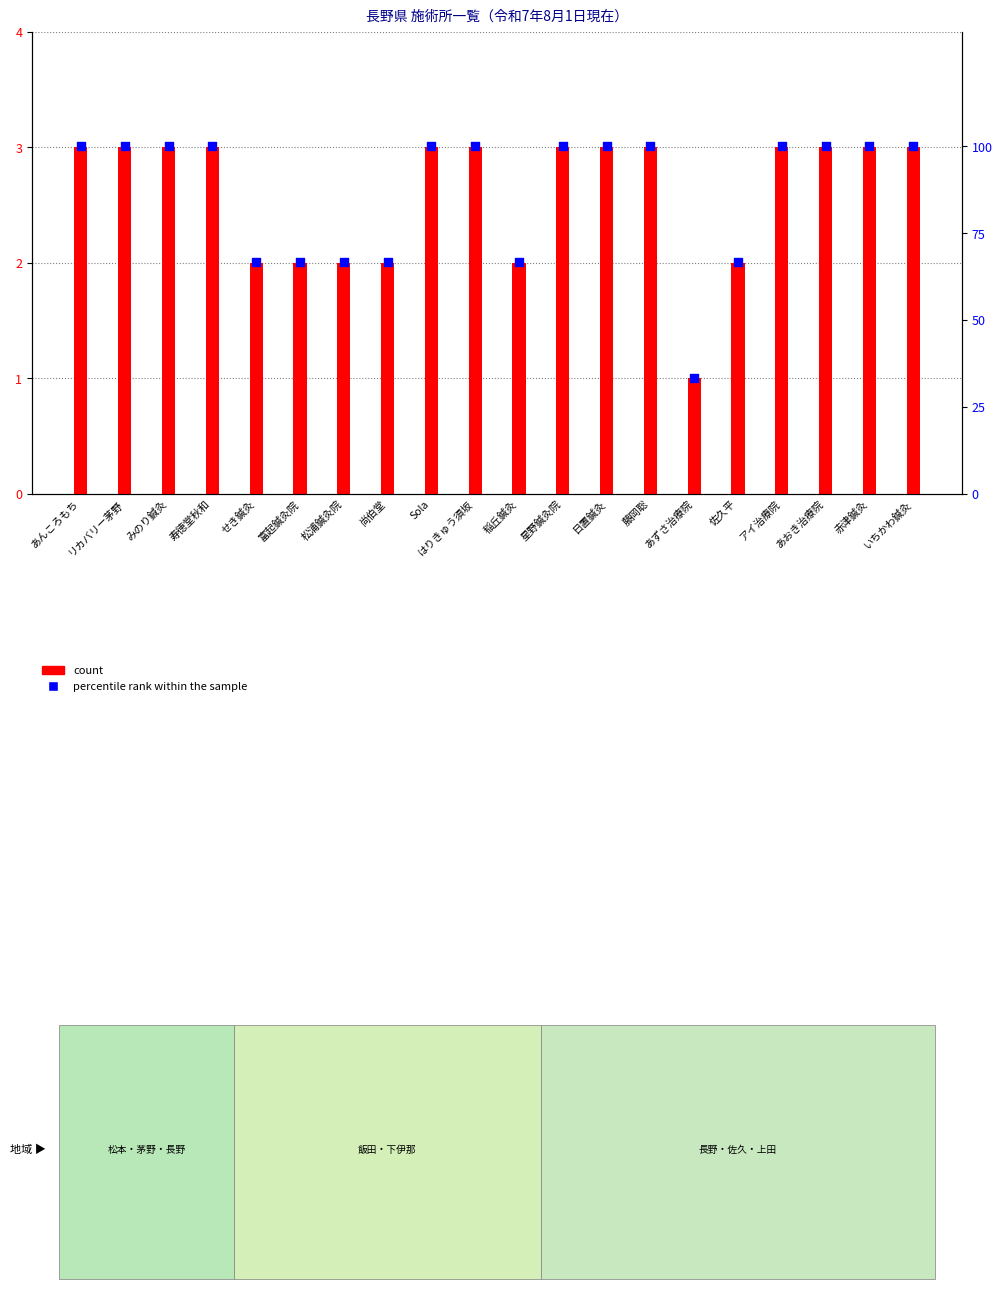

What is the ratio of the value at せき鍼灸 to the value at 富起鍼灸院?

1.0